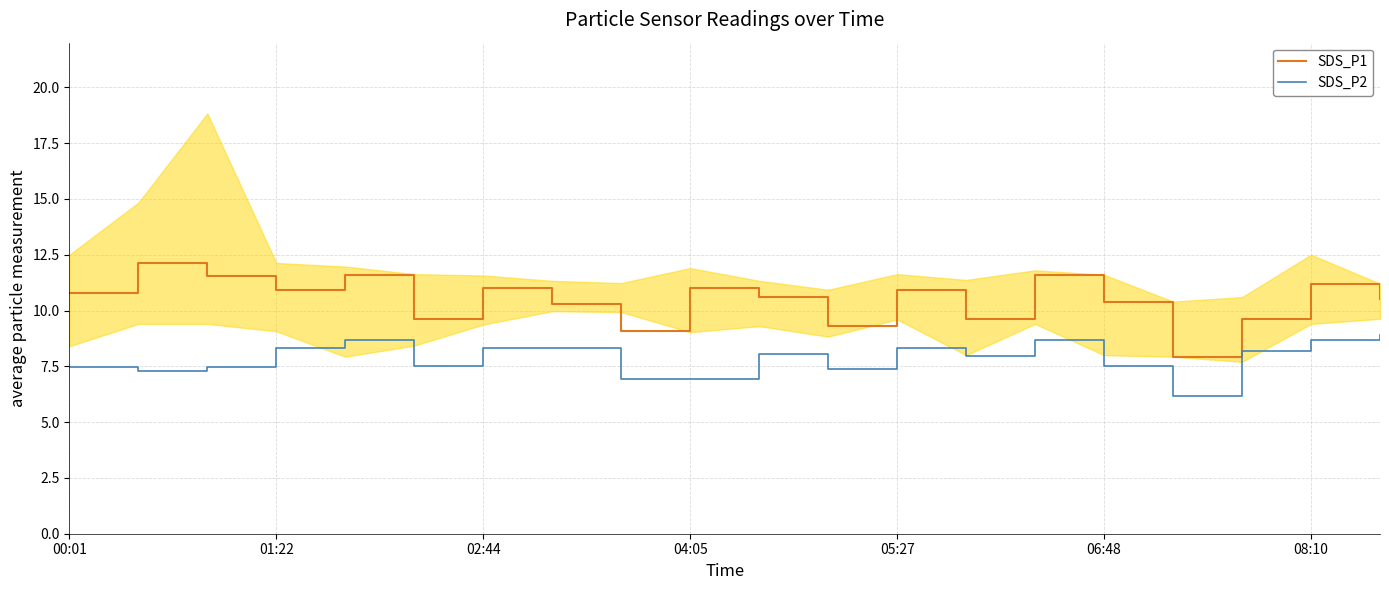

Rank the series at 17 from lowest to highest value.

SDS_P2, SDS_P1